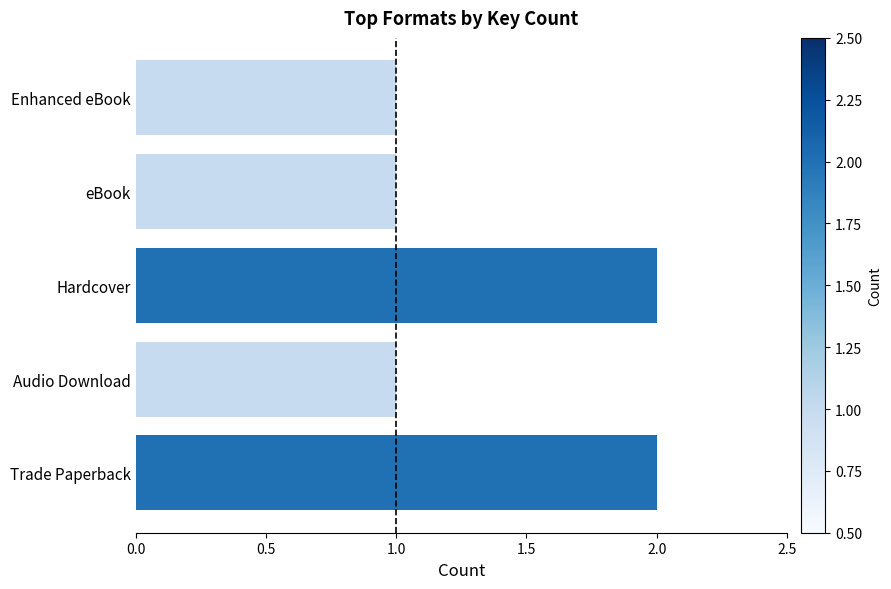

How many series are shown in this chart?

1